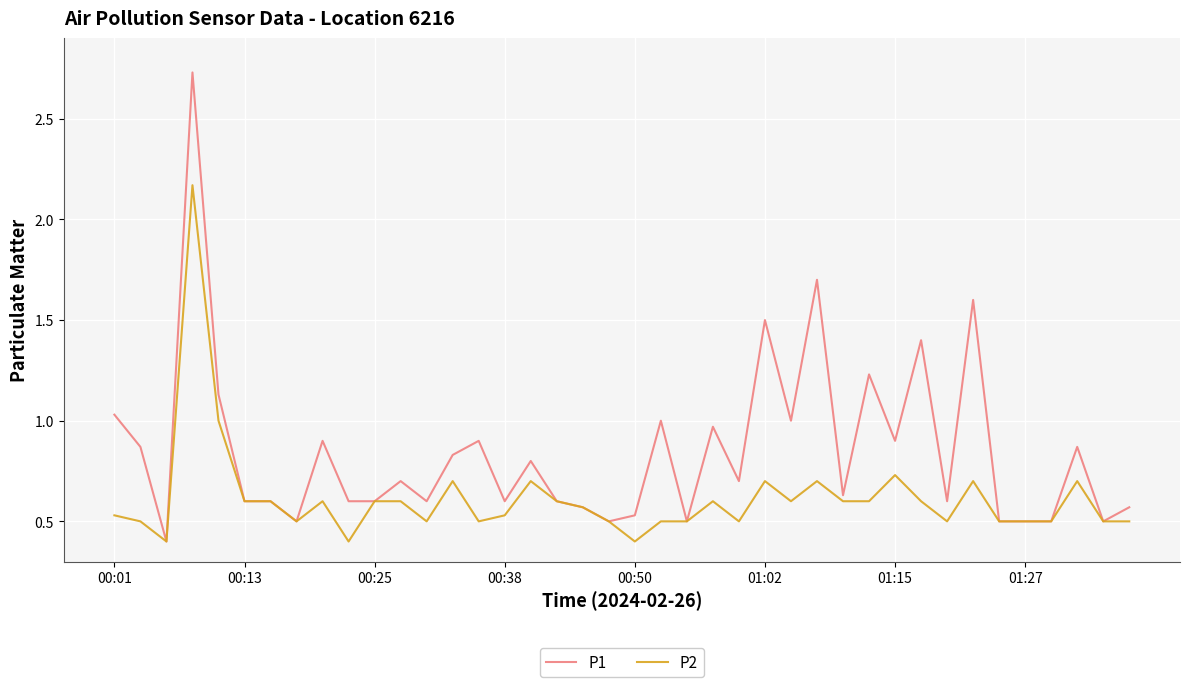

Rank the series by their maximum value, from lowest to highest.

P2, P1